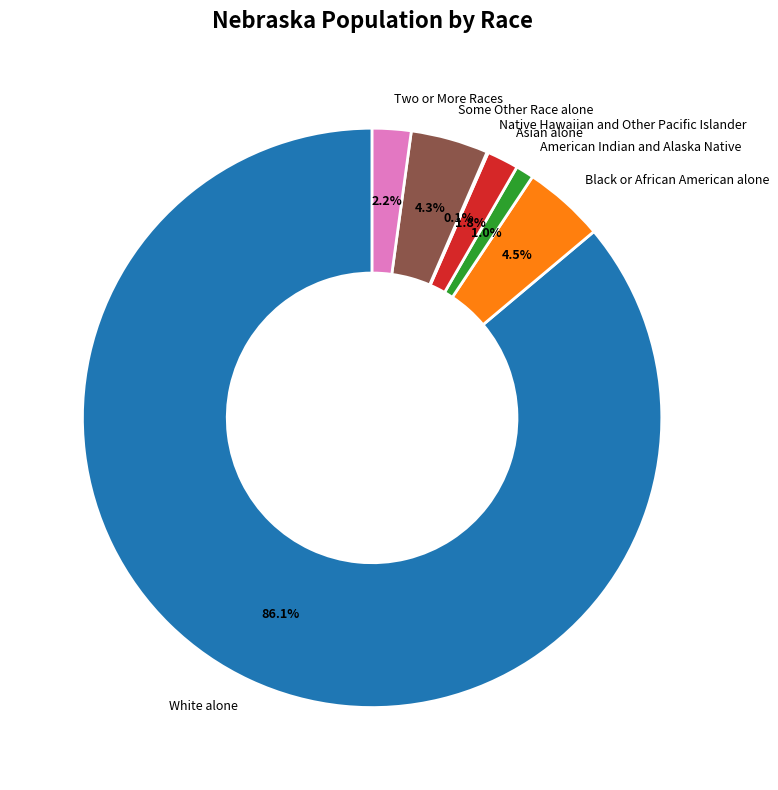

Approximately how many times larger is the value at Asian alone compared to Black or African American alone?

0.4